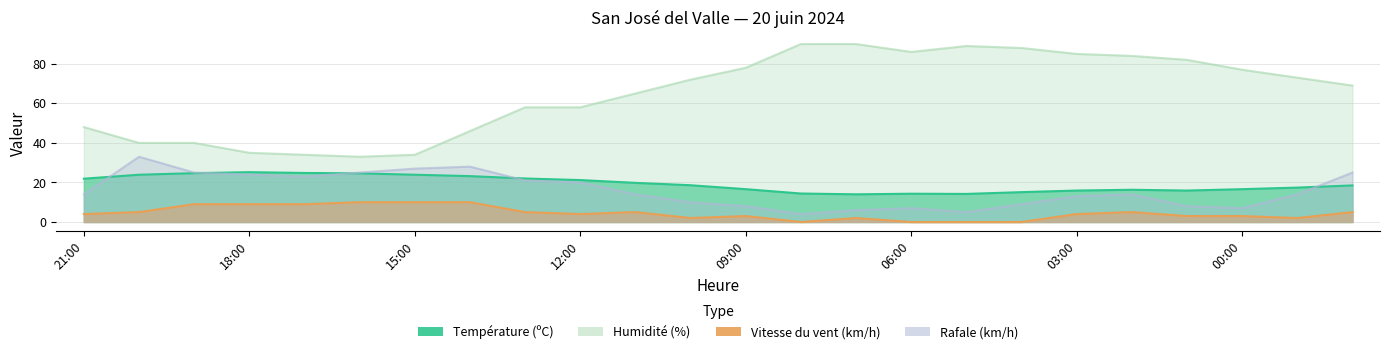

How many interior local valleys does the Température (ºC) series have?

3